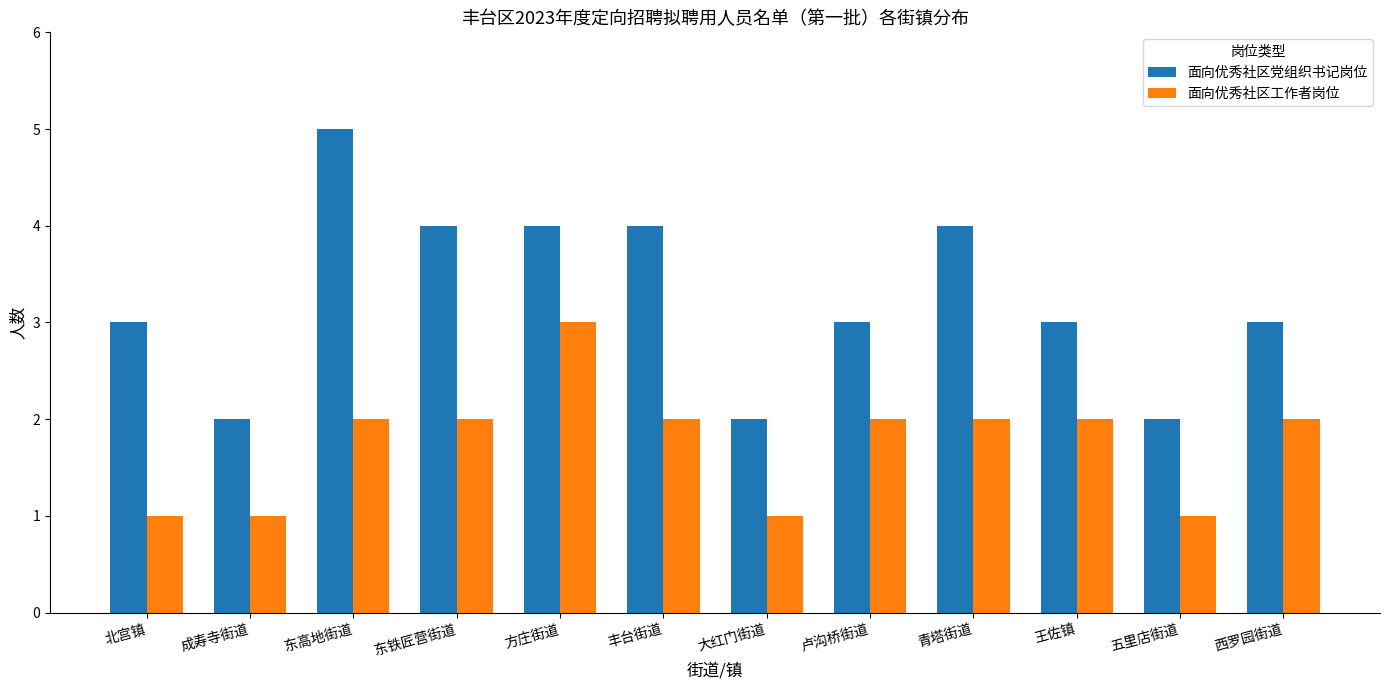

How many groups of bars are there?

12